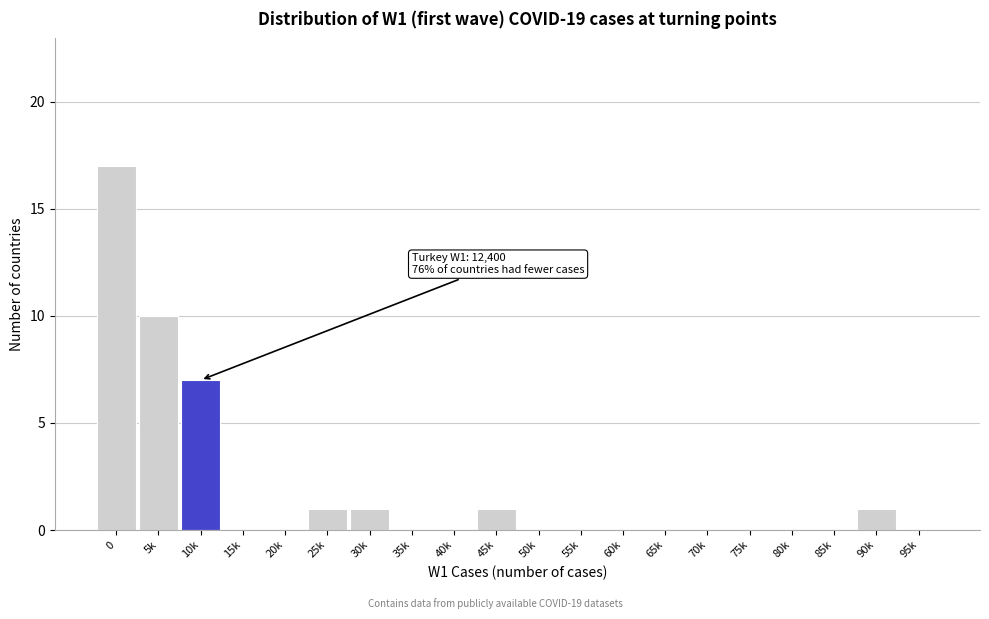

Reading left to right, list all the values displayed in this chart.

0=17	5k=10	10k=7	15k=0	20k=0	25k=1	30k=1	35k=0	40k=0	45k=1	50k=0	55k=0	60k=0	65k=0	70k=0	75k=0	80k=0	85k=0	90k=1	95k=0